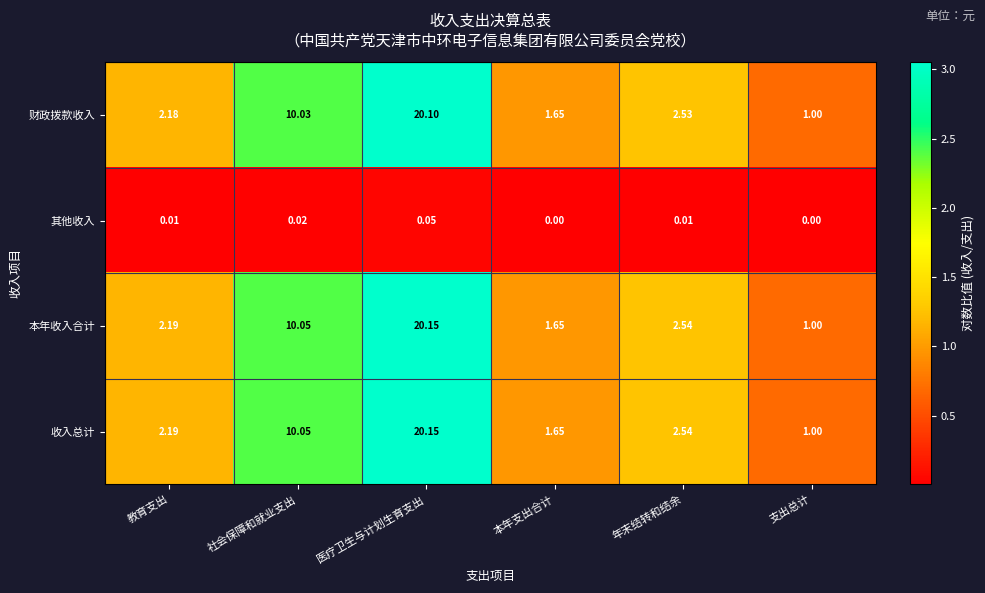

List the labels in order of 本年收入合计 value, smallest first.

支出总计, 本年支出合计, 教育支出, 年末结转和结余, 社会保障和就业支出, 医疗卫生与计划生育支出